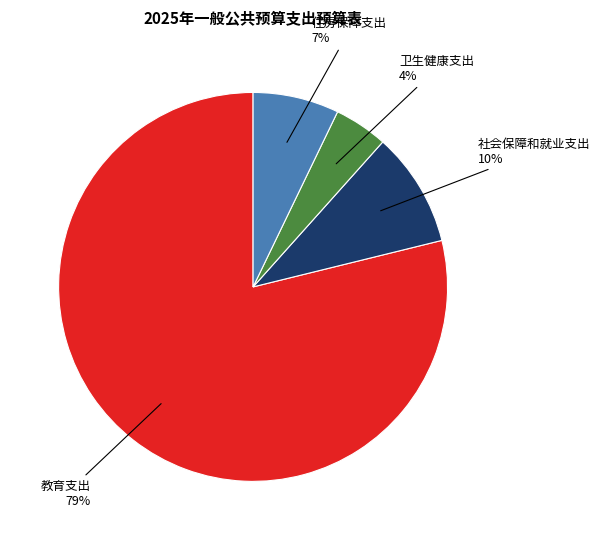

How many segments does this pie chart have?

4